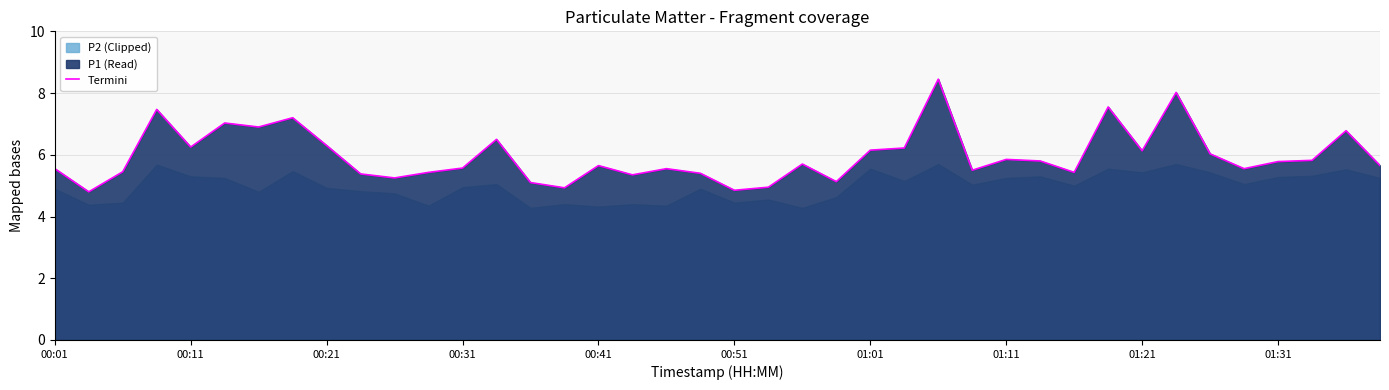

What is the value of the 33rd point from the left?

6.1